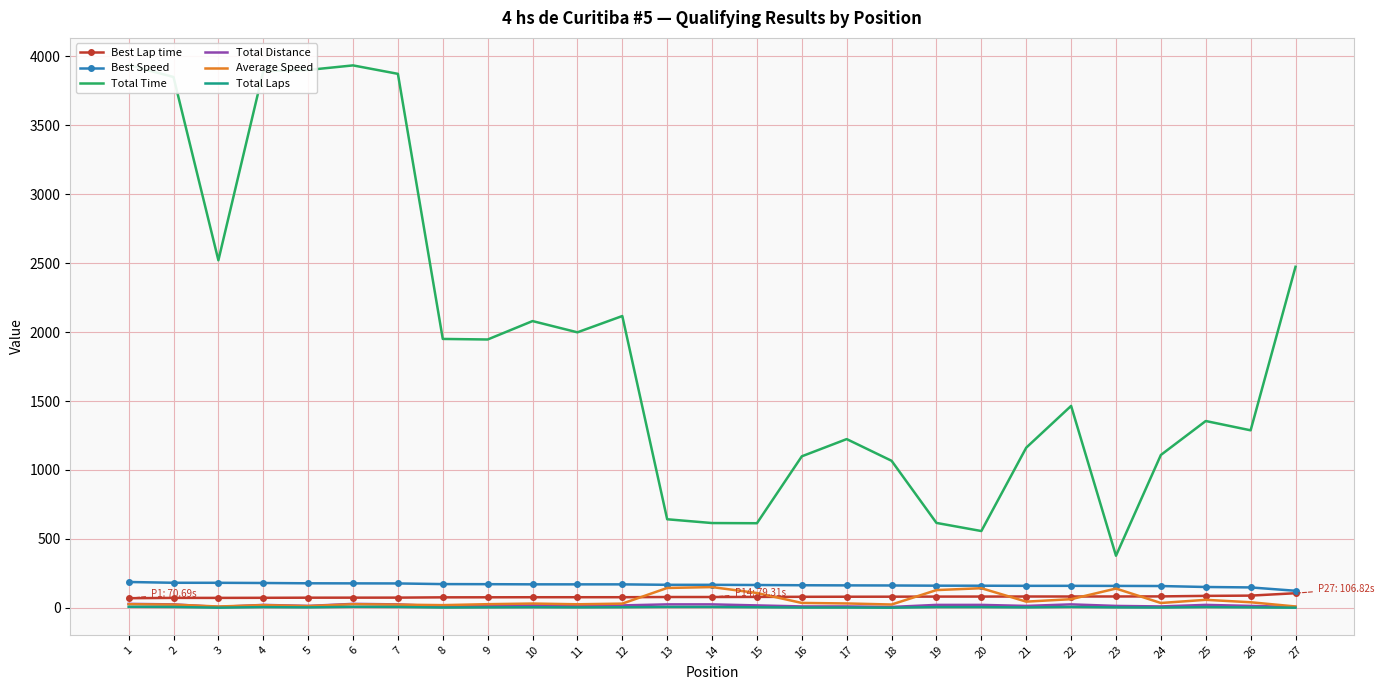

At which label is Total Time closest to 2156?

12